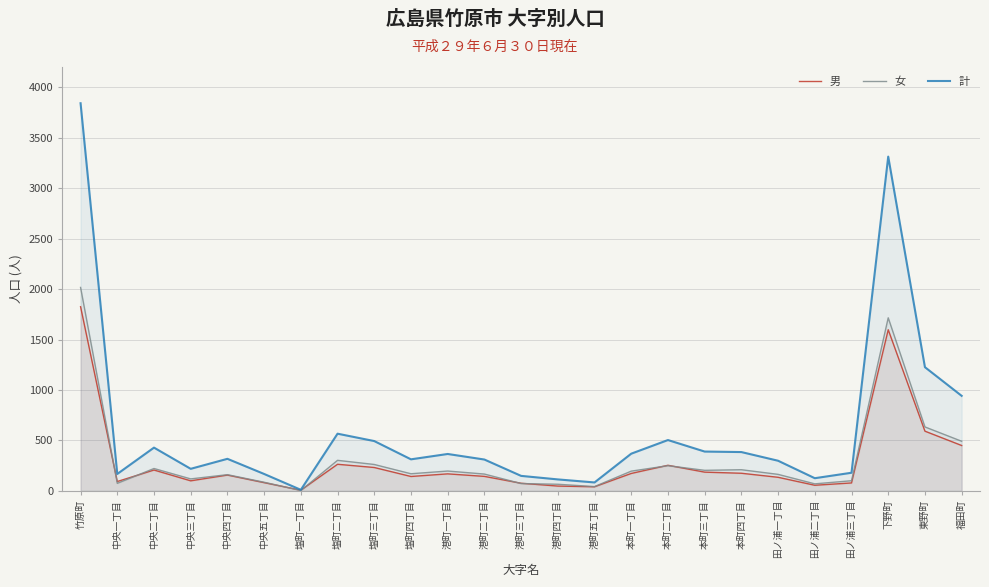

Rank the series by their maximum value, from lowest to highest.

男, 女, 計